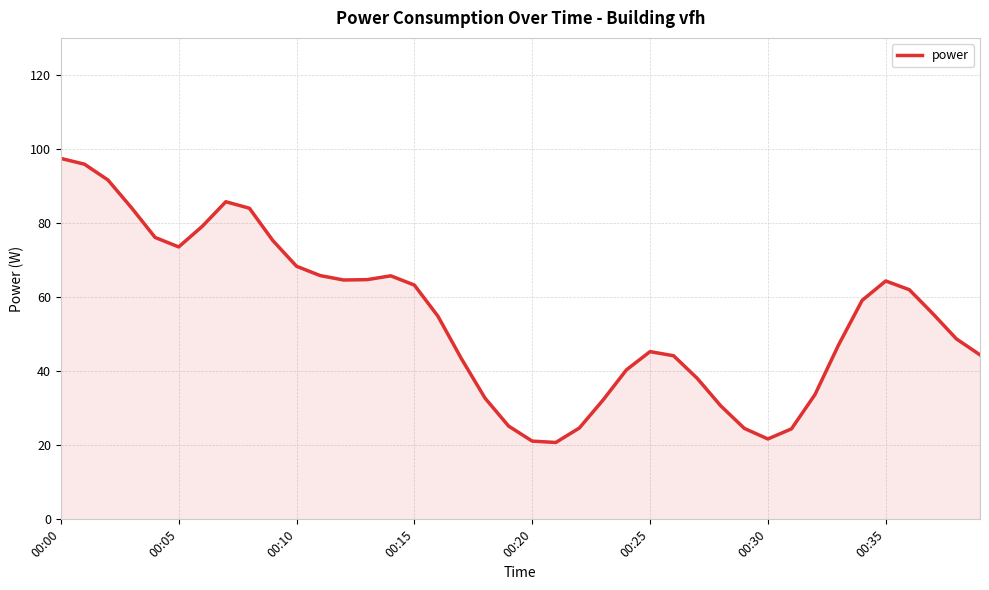

What is the smallest value displayed?

20.8